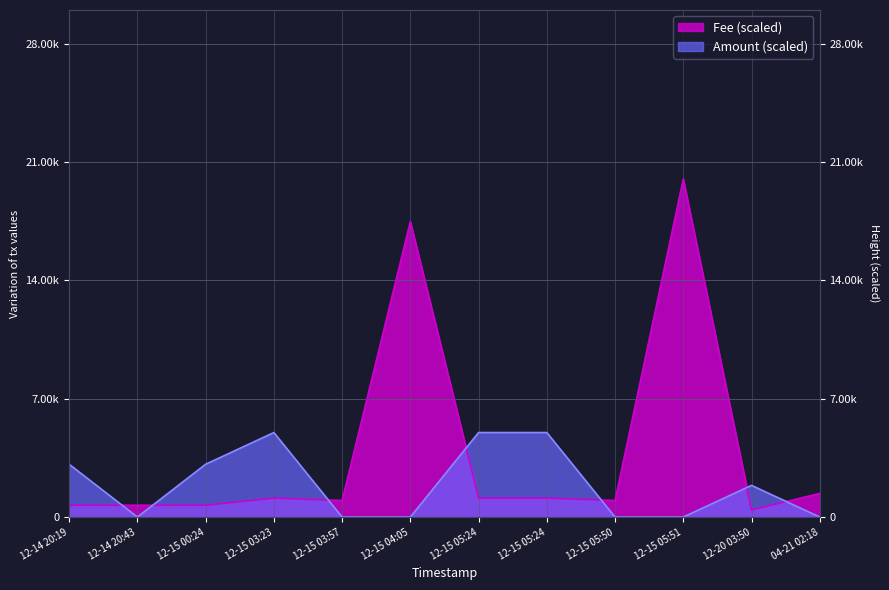

The value of Fee at 12-15 05:24 is 1521.3. True or false?

False